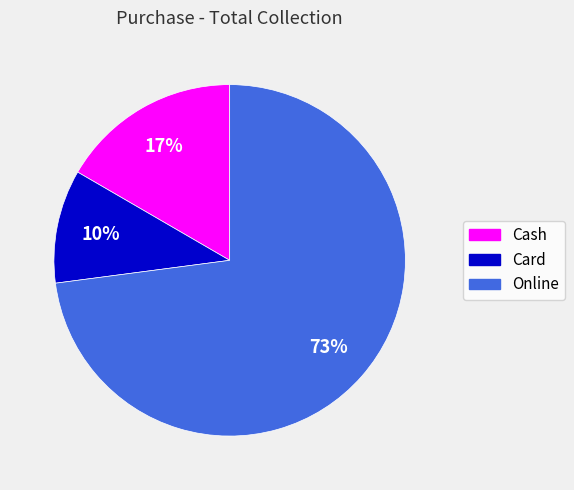

Combined, do Card and Cash account for over 50%?

No